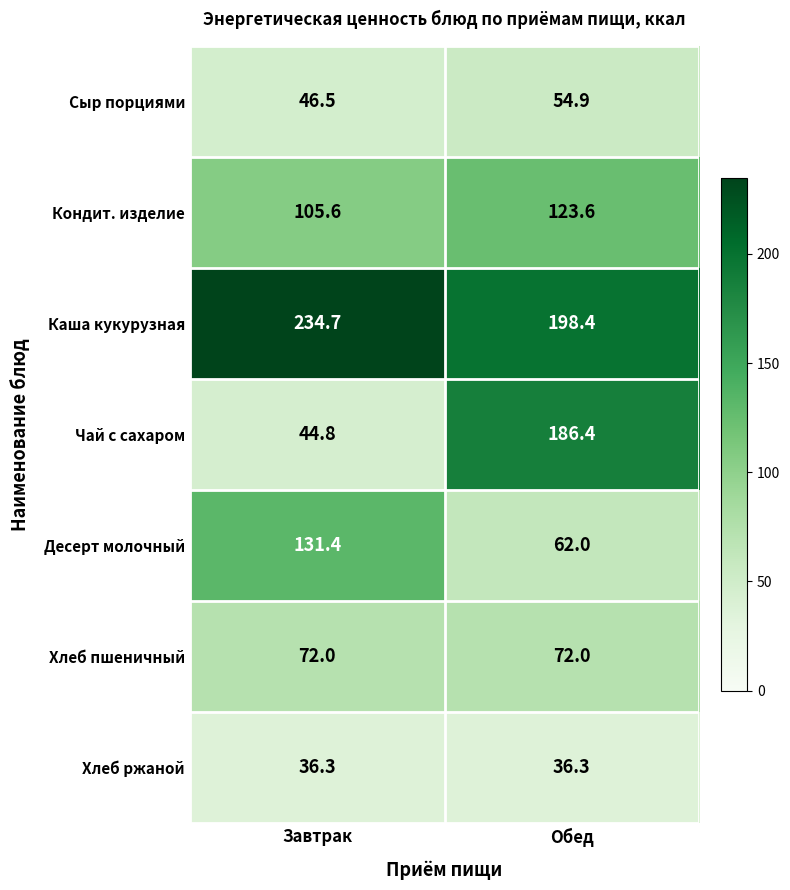

What is the sum of all Десерт молочный values?

193.4